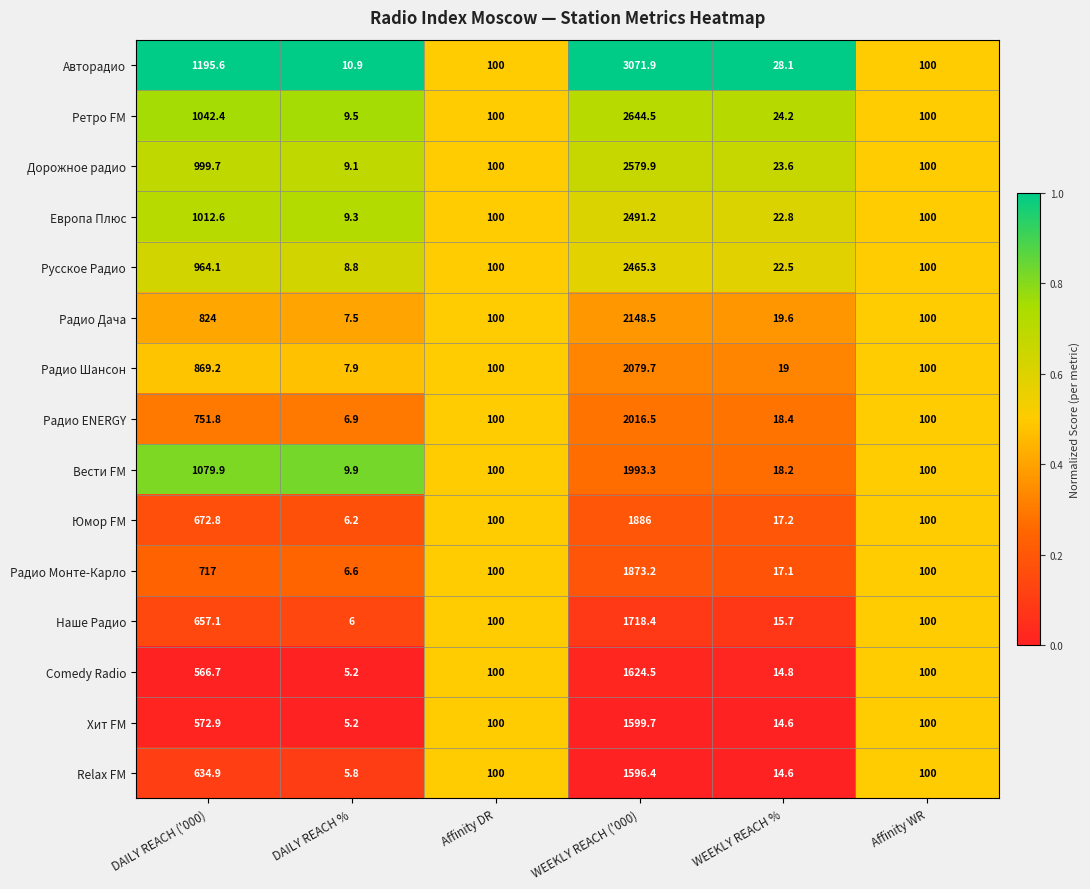

At which category is the sum across all series the highest?

WEEKLY REACH ('000)